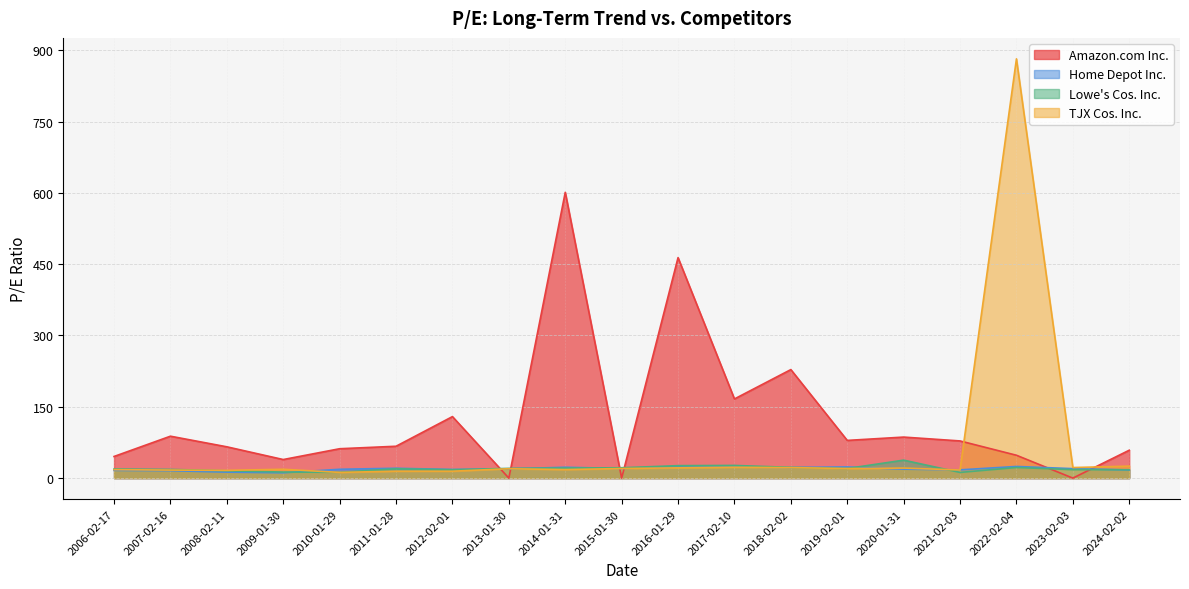

Between 2008-02-11 and 2022-02-04, which series saw the biggest shift?

TJX Cos. Inc.